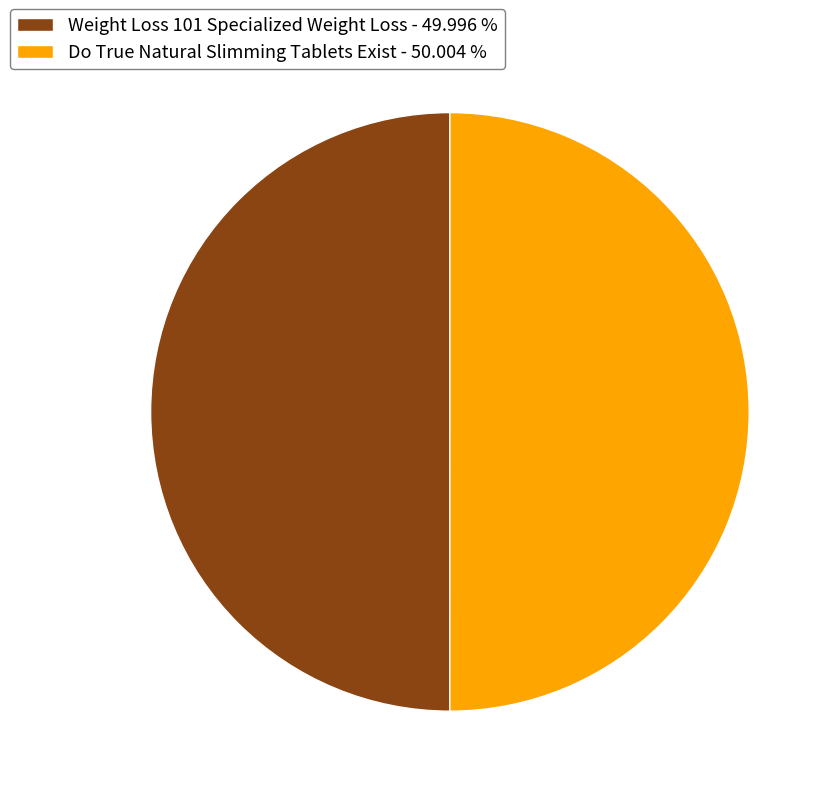

The Weight Loss 101 Specialized Weight Loss slice represents 37% of the pie. True or false?

False